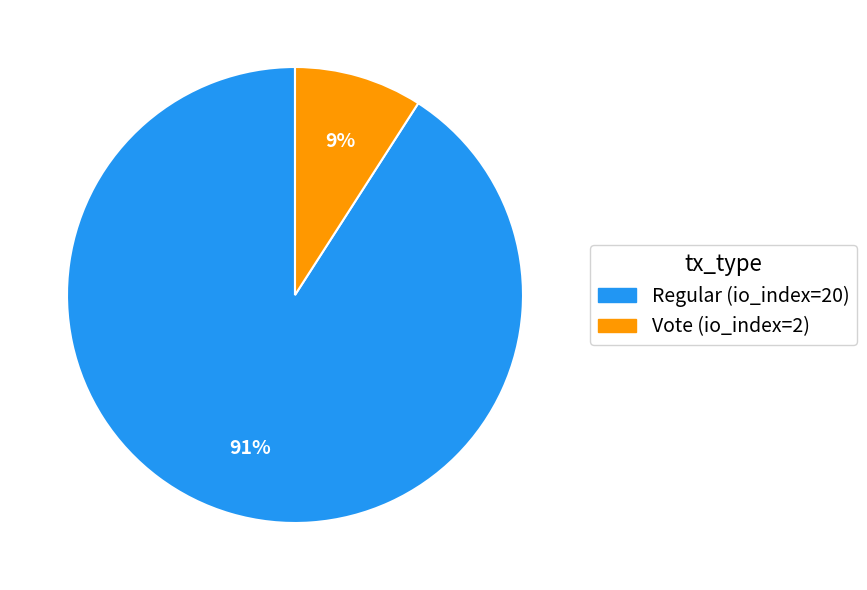

What is the largest slice in the pie chart?

Regular (io_index=20)